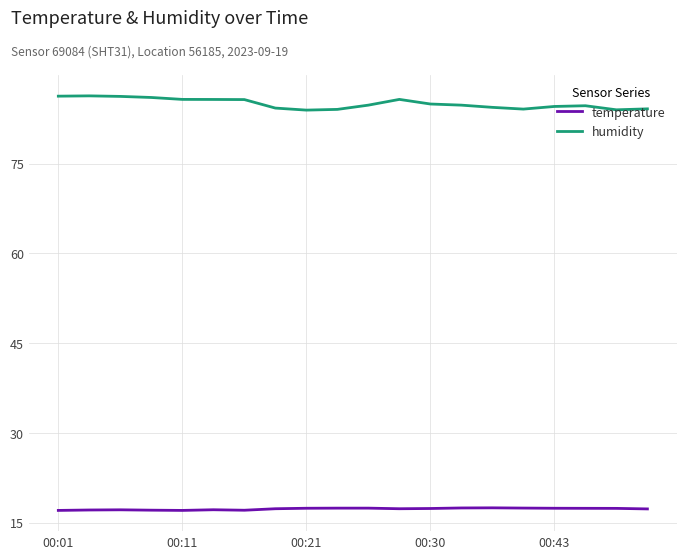

Which series has the largest total across all categories?

humidity